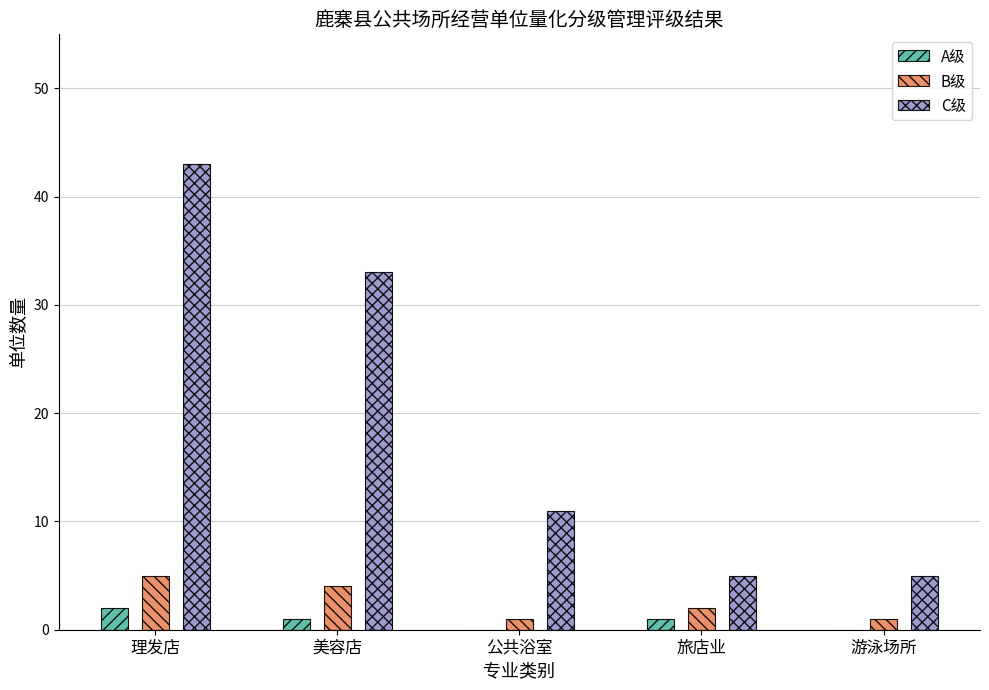

The value of C级 at 美容店 is 46. True or false?

False